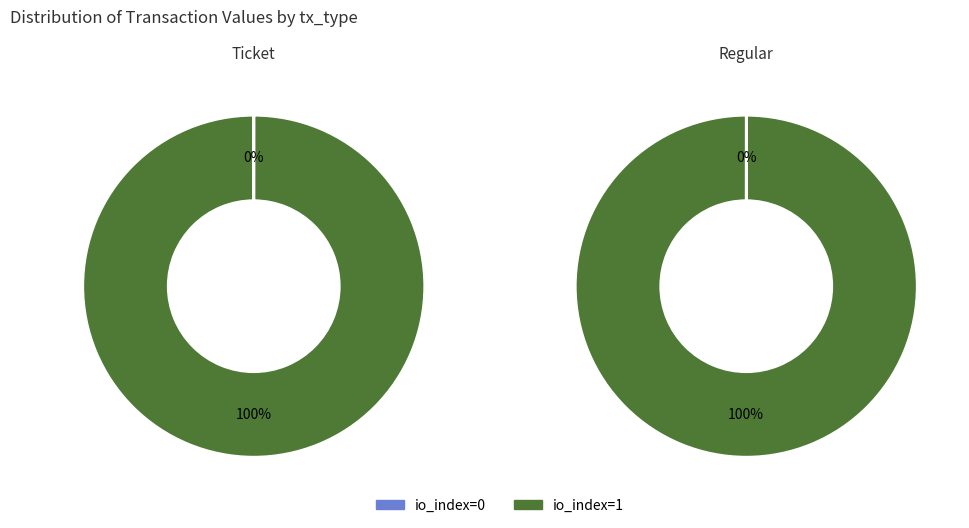

How many segments does this pie chart have?

2